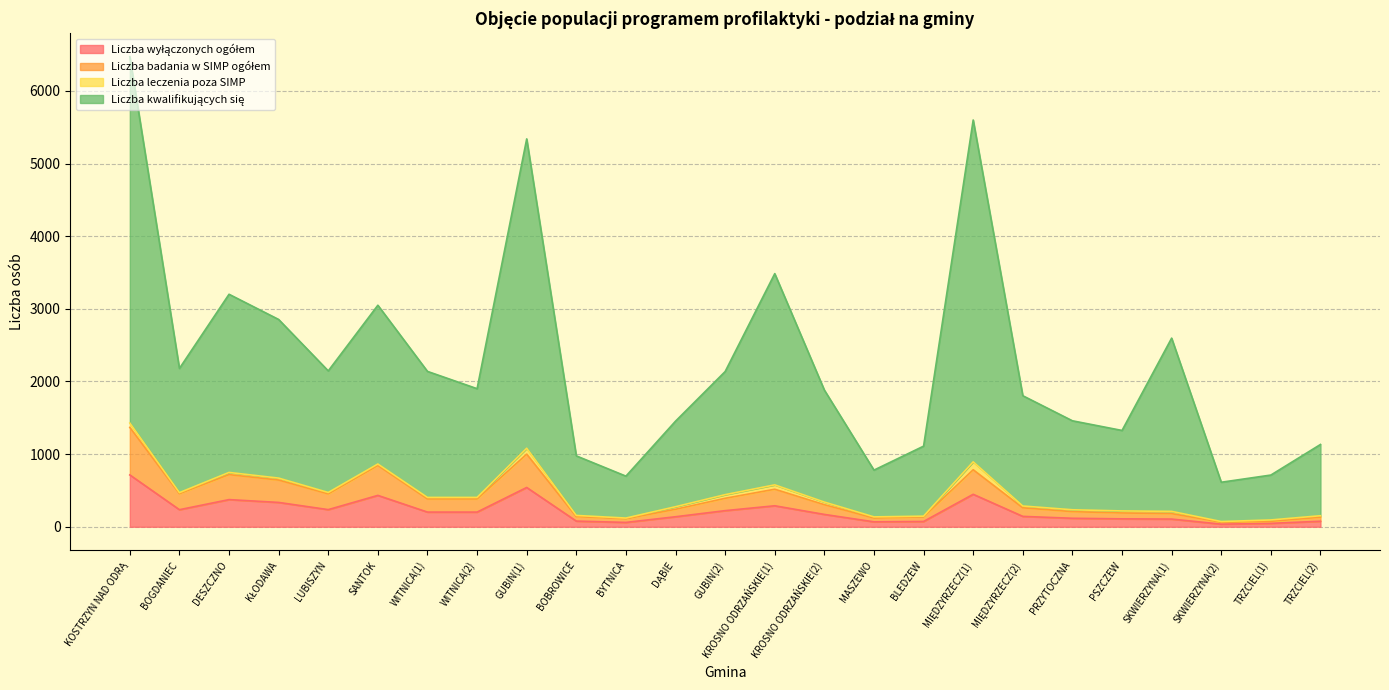

Where is the first local maximum for Liczba wyłączonych ogółem?

DESZCZNO